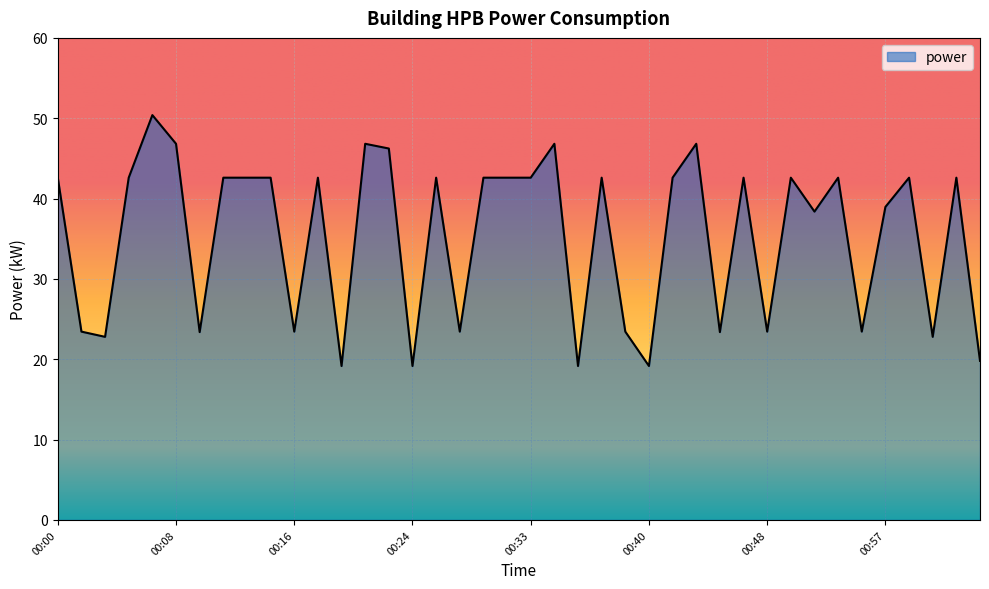

Does the chart have visible grid lines?

Yes